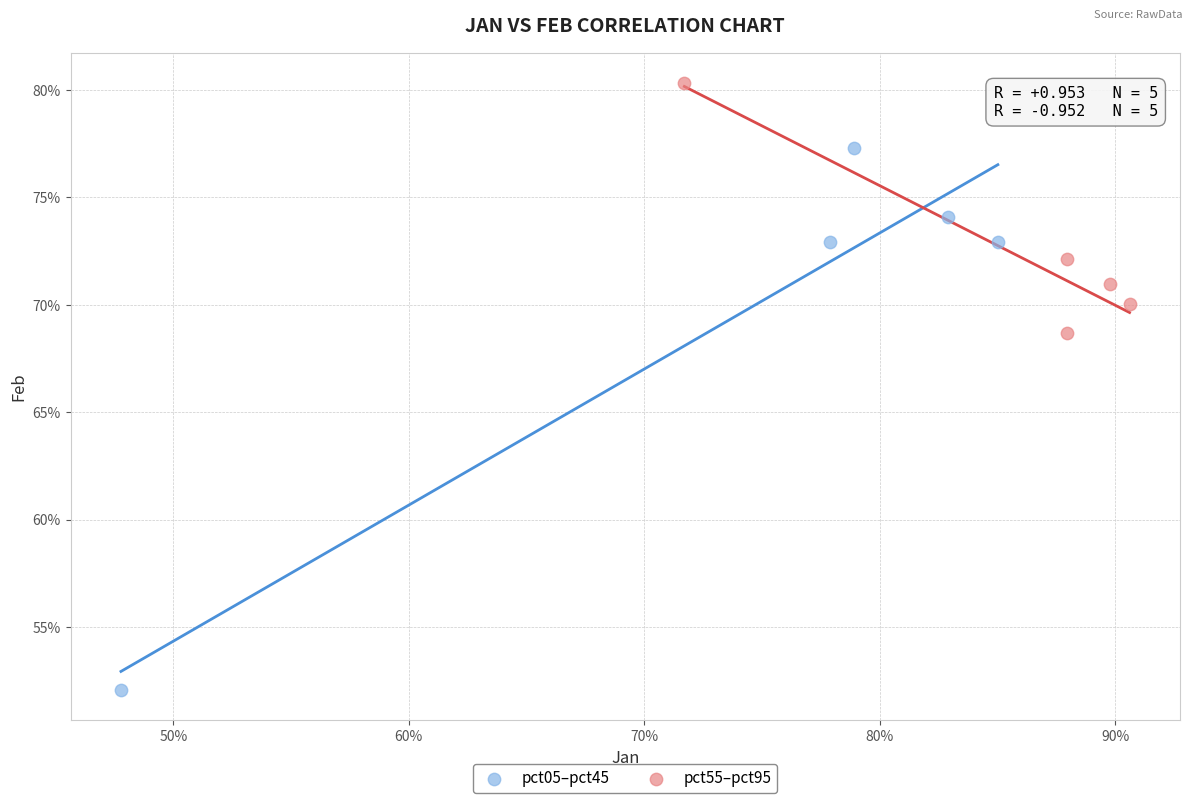

Which series contains the lowest Y value?

pct05–pct45